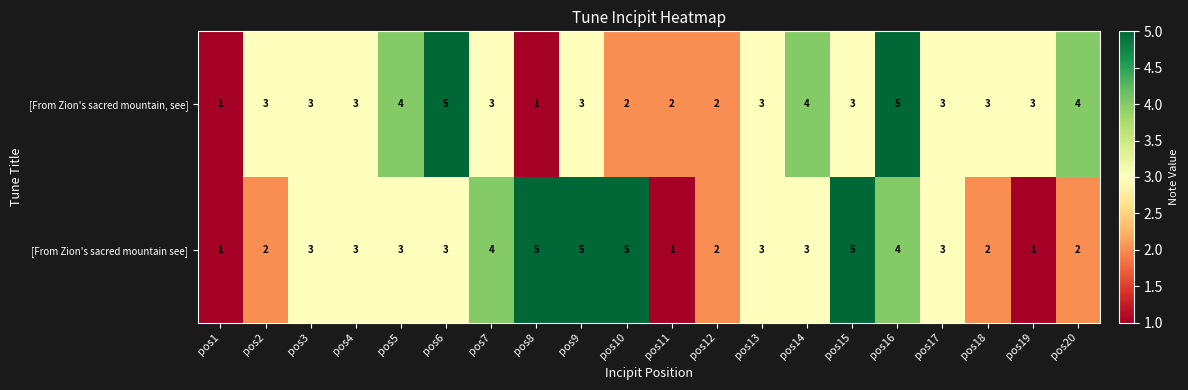

The value of [From Zion's sacred mountain, see] at pos11 is 2. True or false?

True